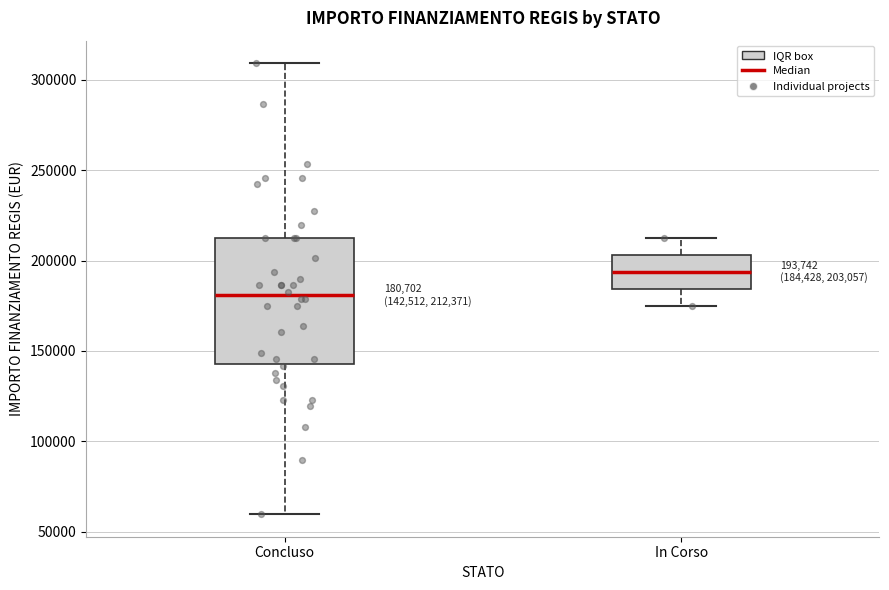

Comparing the boxes themselves (not the whiskers), which one is the tallest?

Concluso